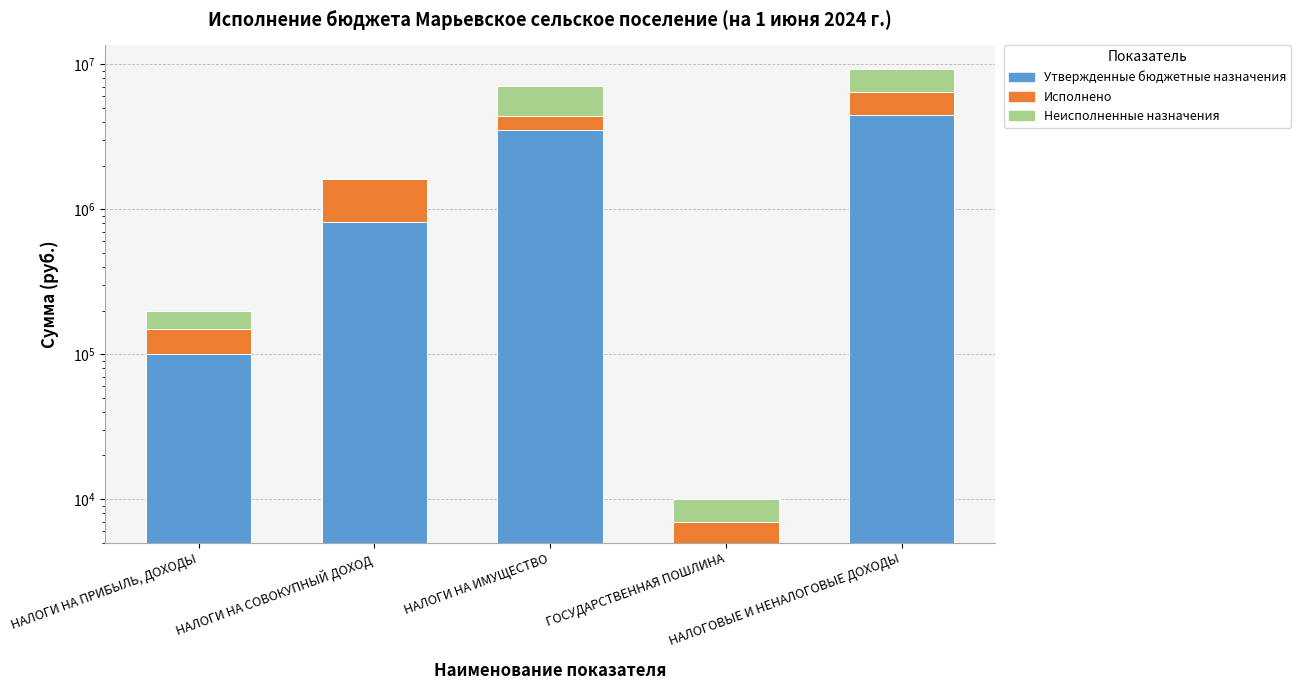

What is the average value of the Утвержденные бюджетные назначения series?

1788600.0